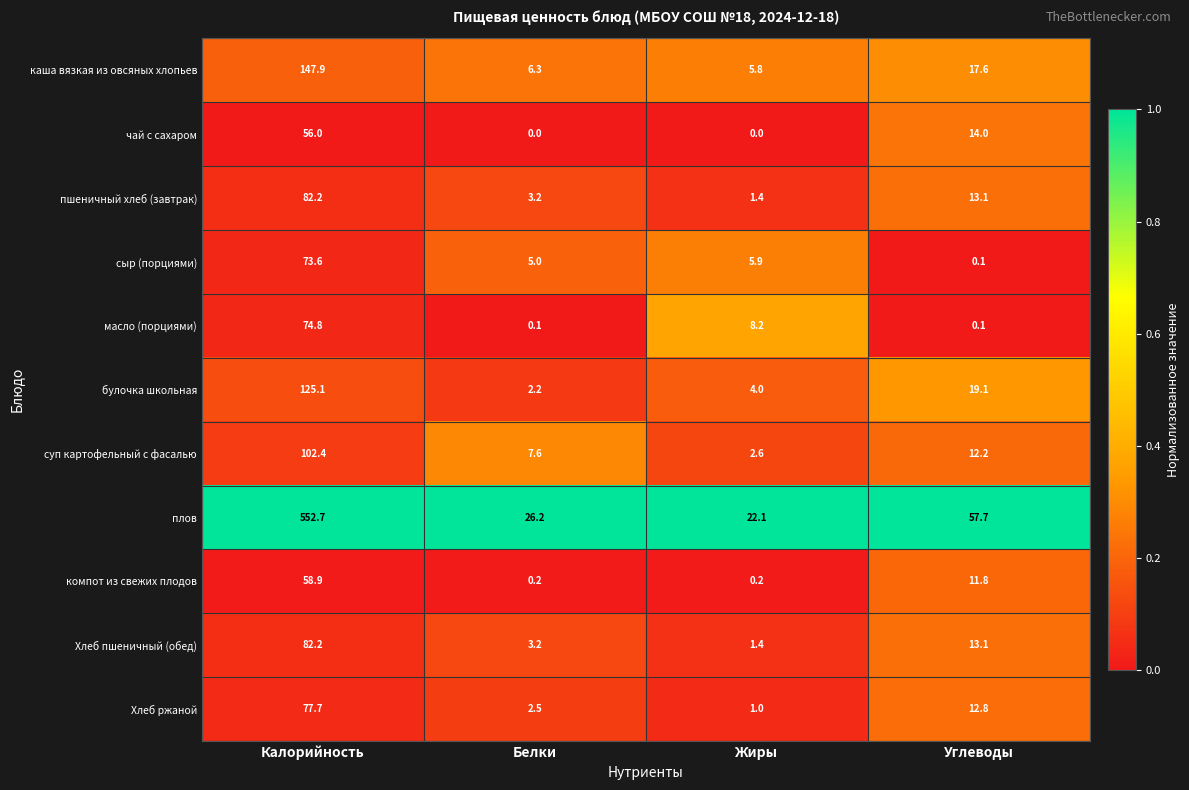

What is the greatest value displayed?

552.7